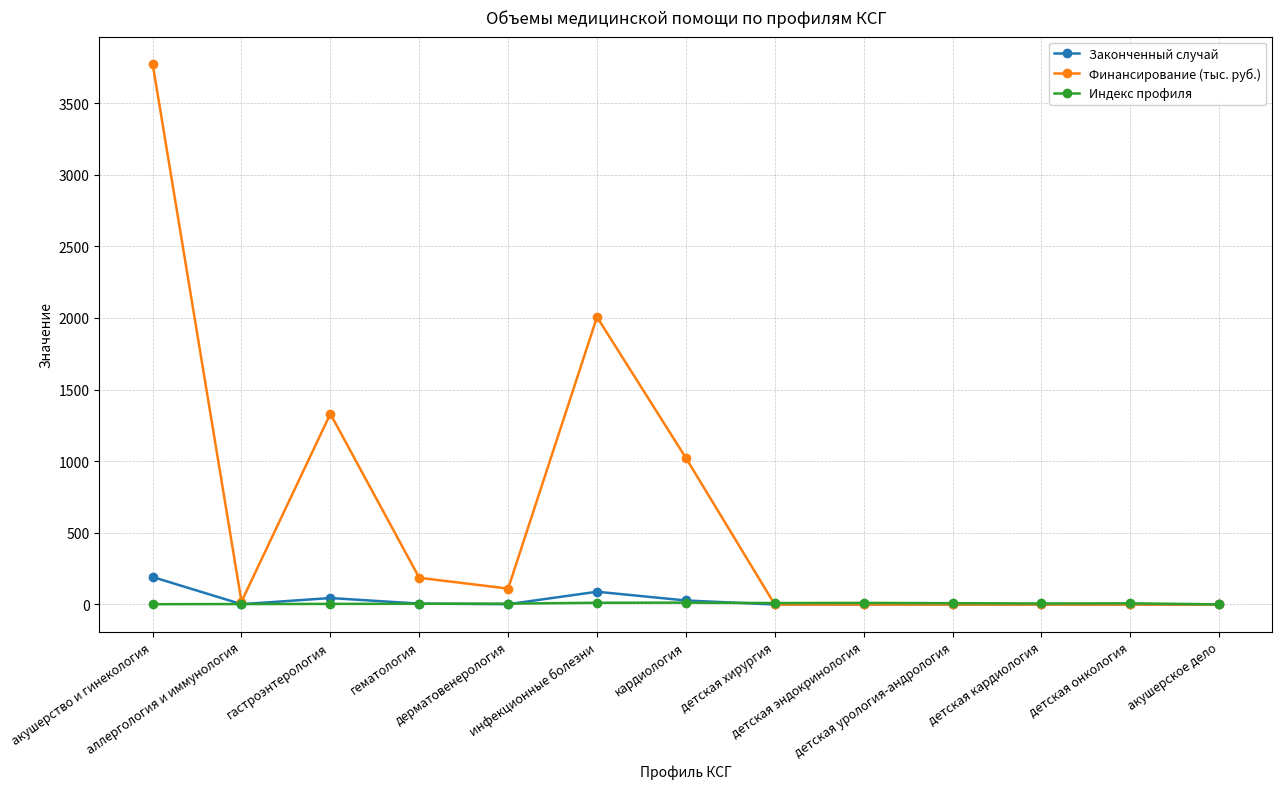

What is the maximum value for Законченный случай?

192.0